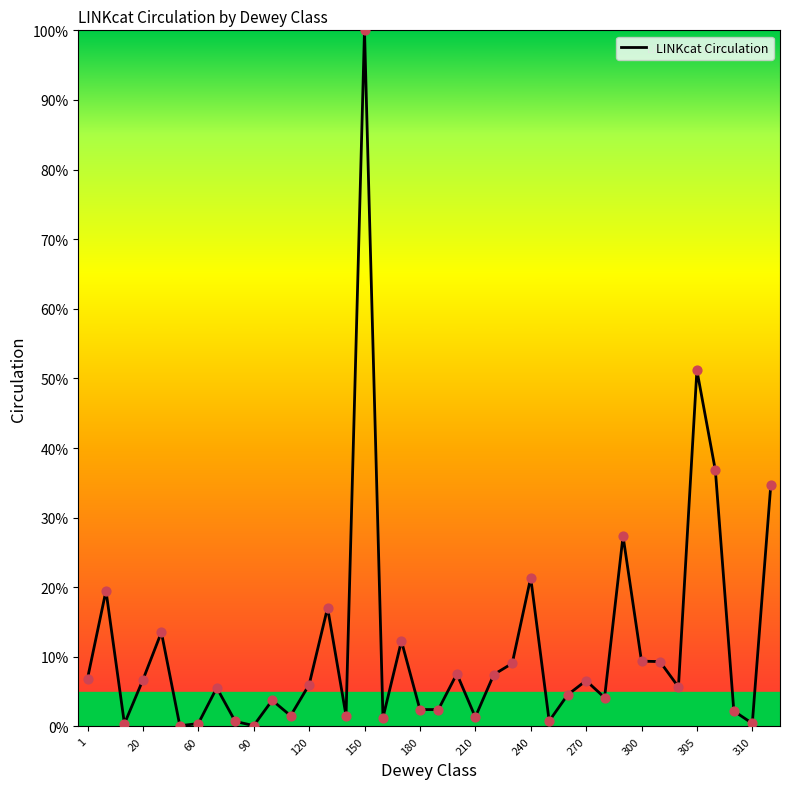

What is the greatest value displayed?

100.0